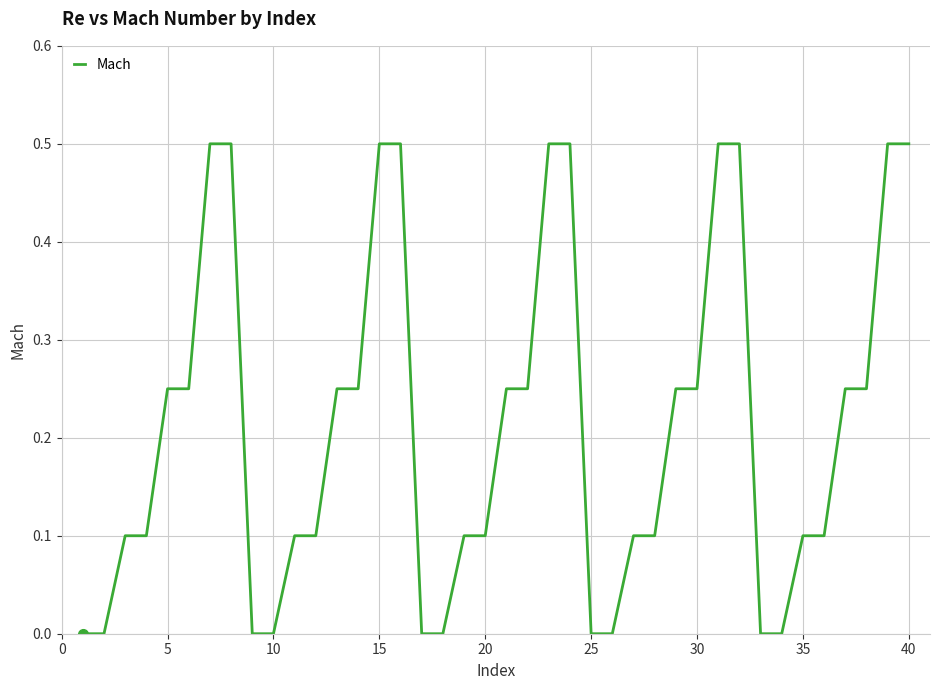

What is the difference between the maximum and minimum values?

0.5